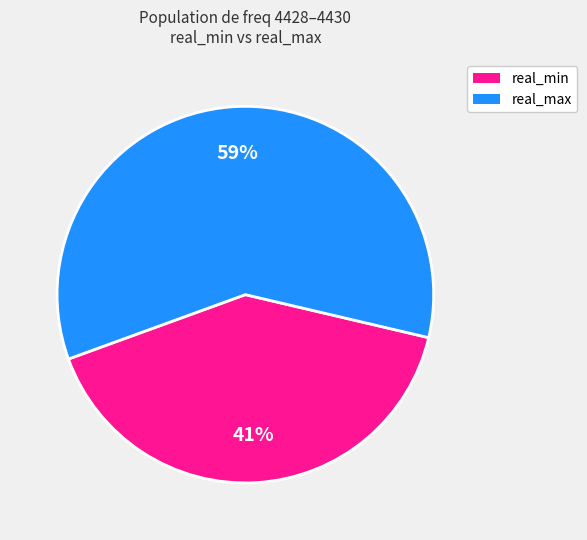

To the nearest percent, what is the average slice percentage?

50%